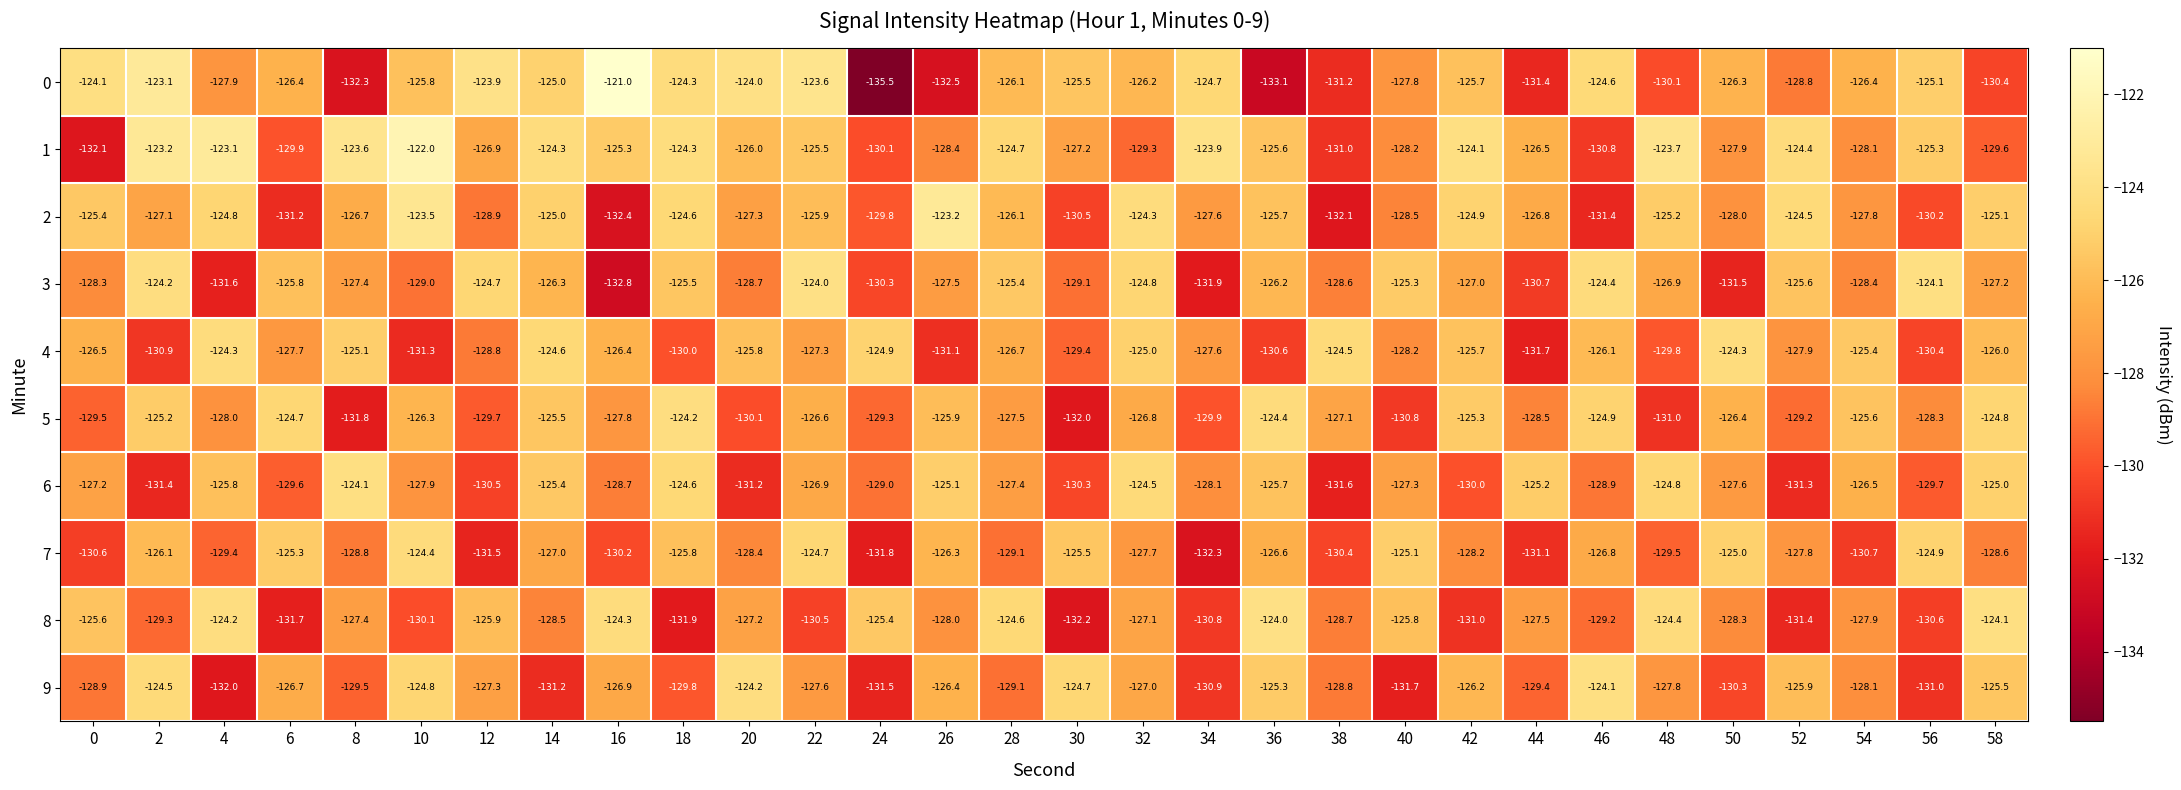

At which category is the sum across all series the highest?

22